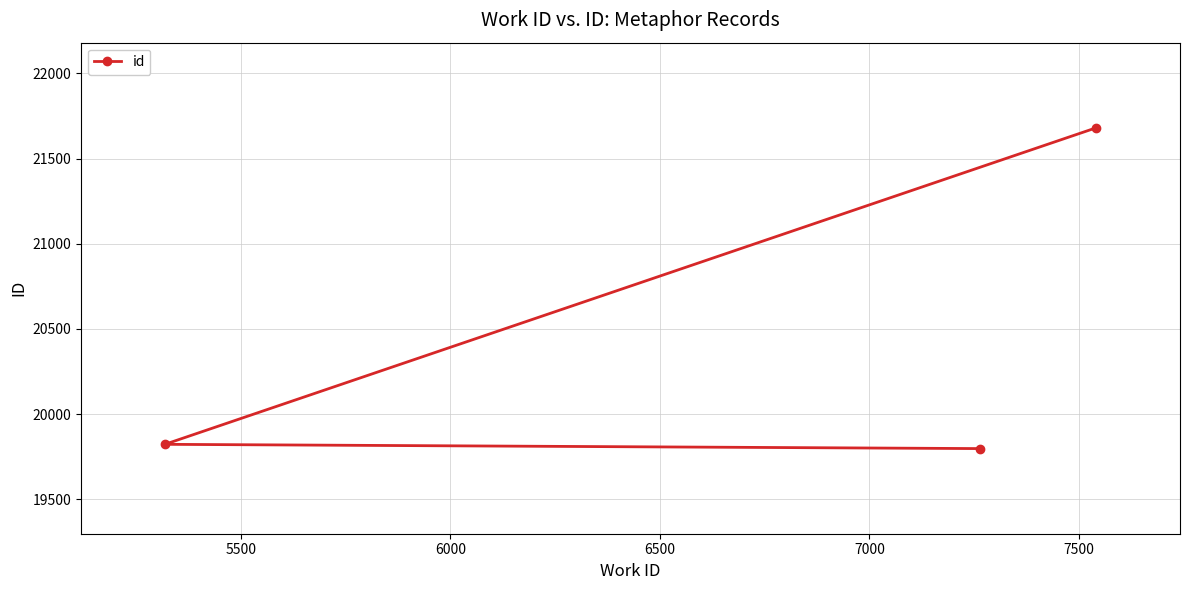

What is the value of the 1st point from the left?

19822